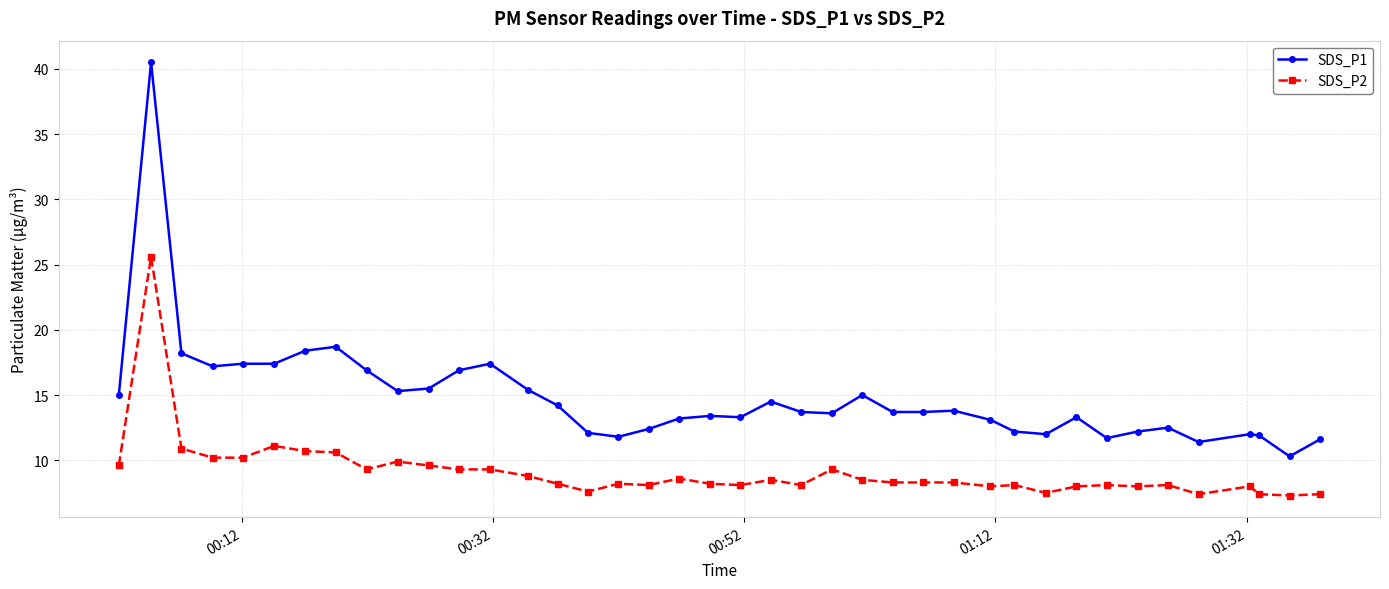

True or false: SDS_P1 and SDS_P2 cross at least once.

False